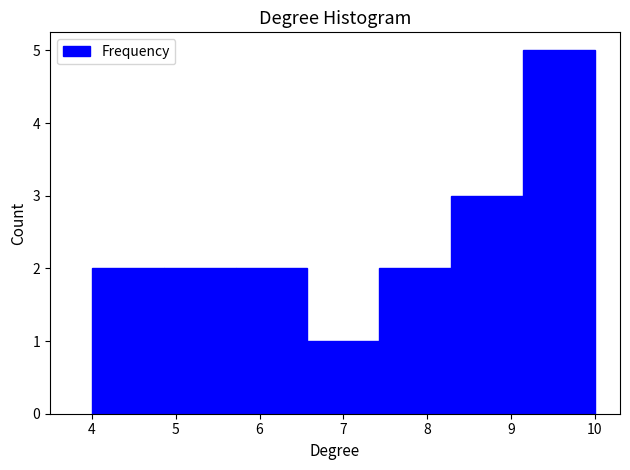

Reading left to right, list every bar in this chart as the range it spans on the x-axis followed by its height. Neither the bar edges nor the heights are printed on the chart, so give them approximately, as read against the axes.

4.0 to 4.9: 2
4.9 to 5.7: 2
5.7 to 6.6: 2
6.6 to 7.4: 1
7.4 to 8.3: 2
8.3 to 9.1: 3
9.1 to 10.0: 5